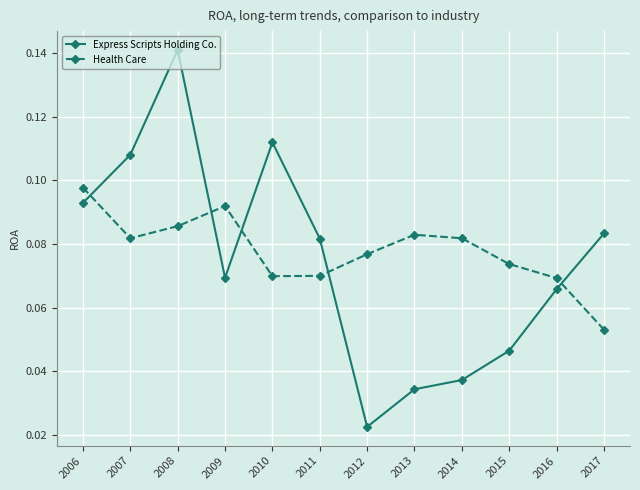

What is the sum of all Health Care values?

0.9